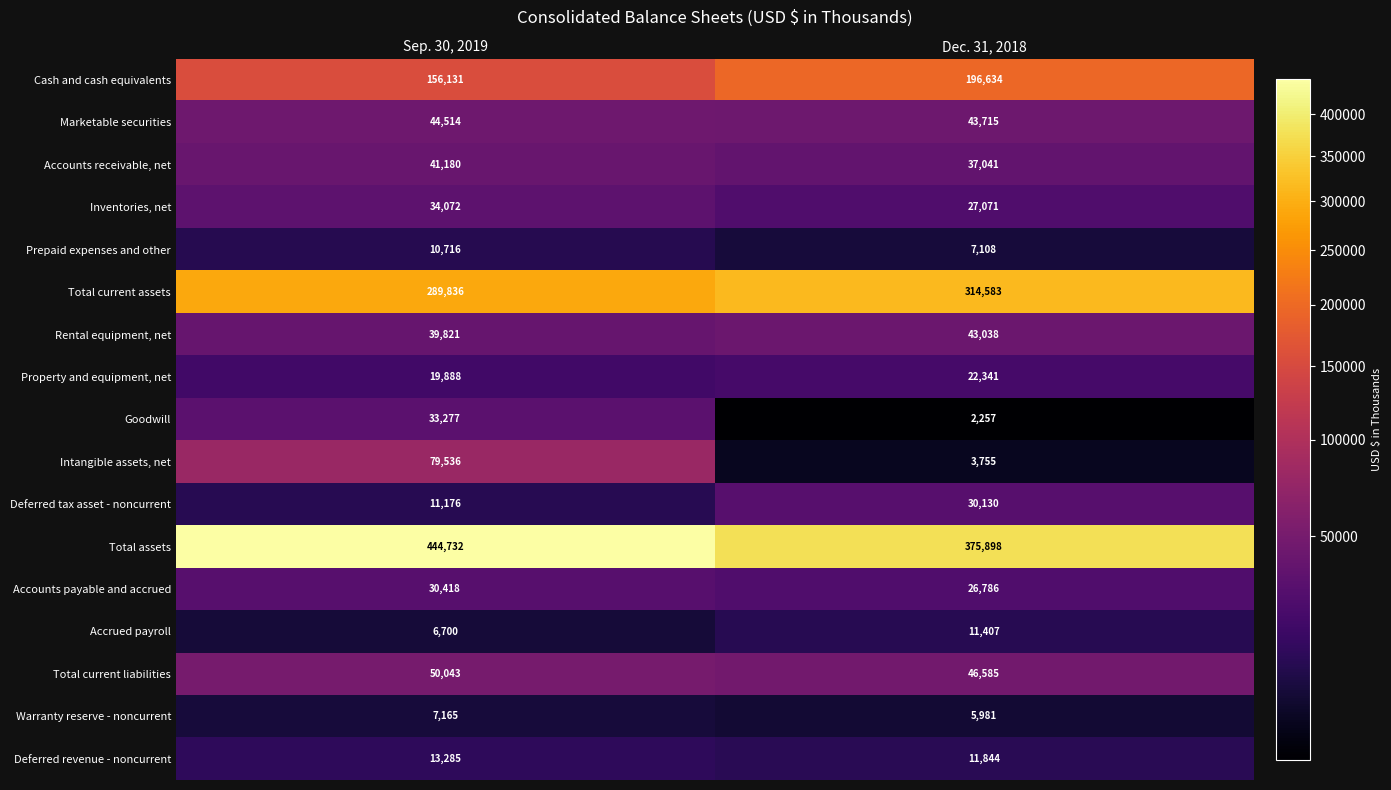

Is it true that Property and equipment, net equals 19888 at Sep. 30, 2019?

True